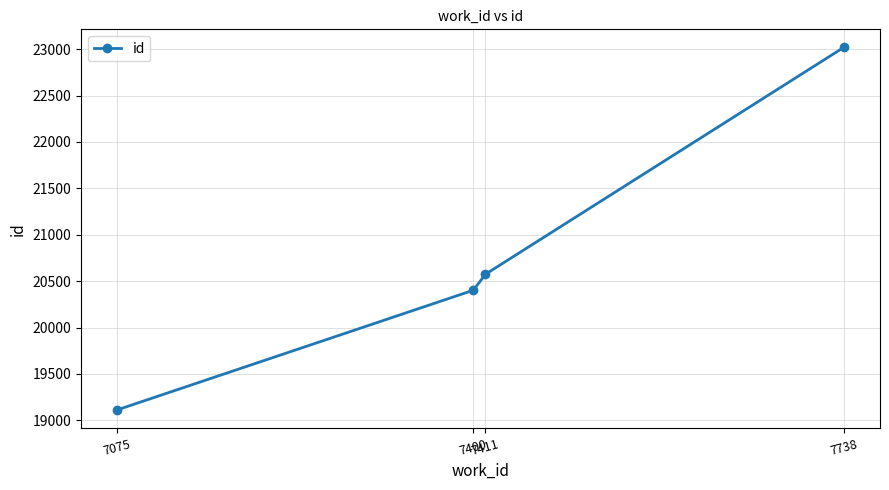

Count the number of categories in the chart.

4